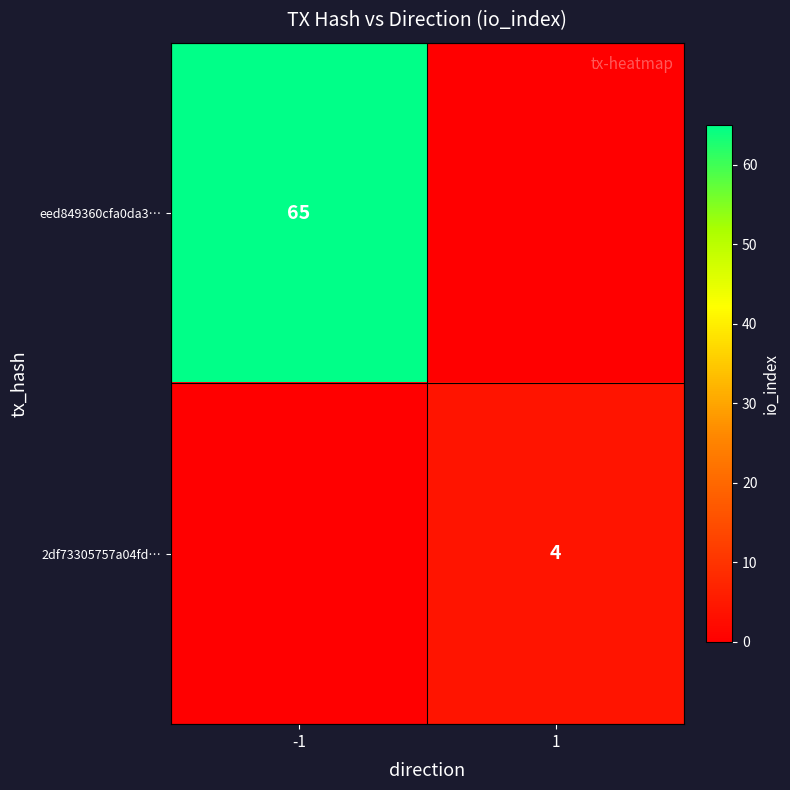

True or false: 2df73305757a04fd… has a value of 4 at 1.

True